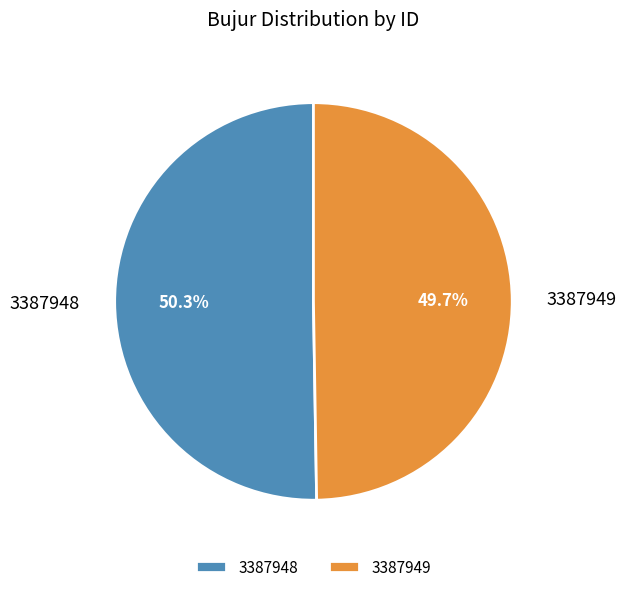

Is there a majority slice in this chart?

Yes